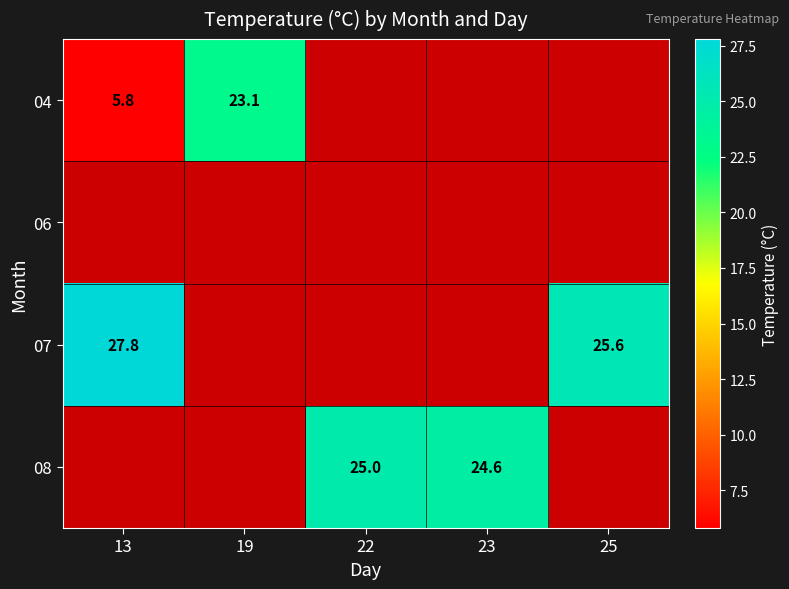

Is it true that 04 equals 10.3 at 13?

False